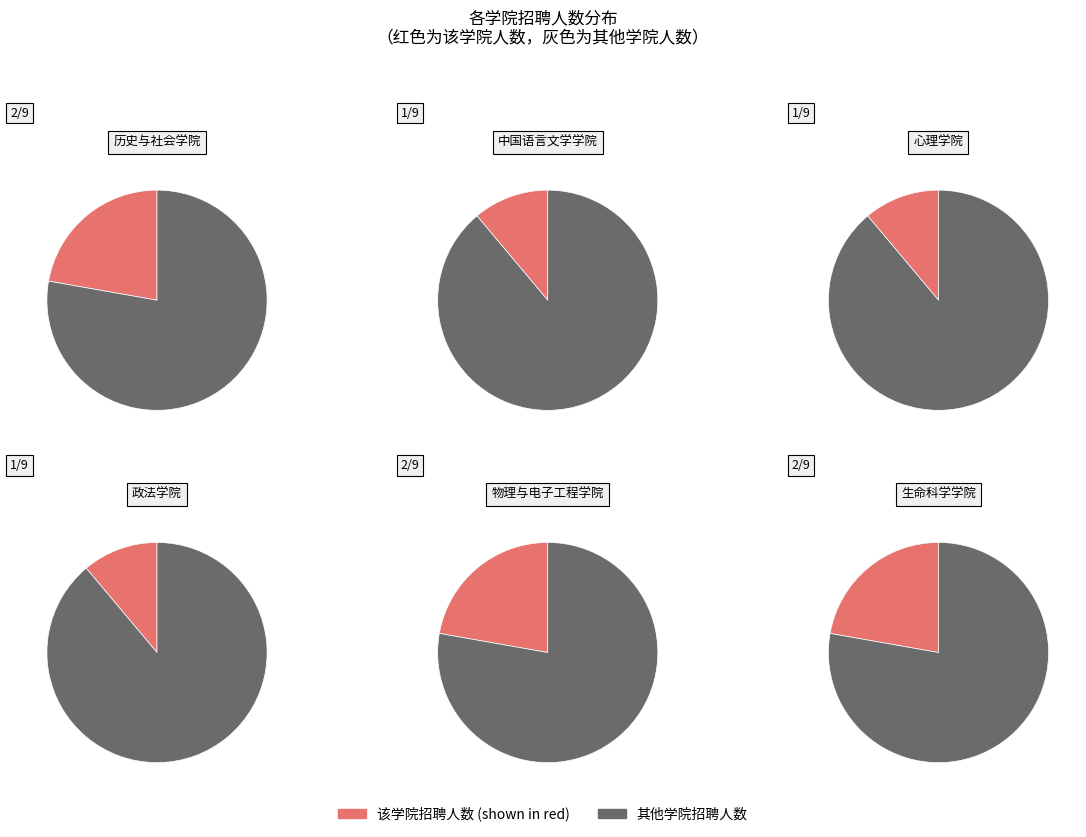

What percentage is the 生命科学学院 slice, to the nearest percent?

22%